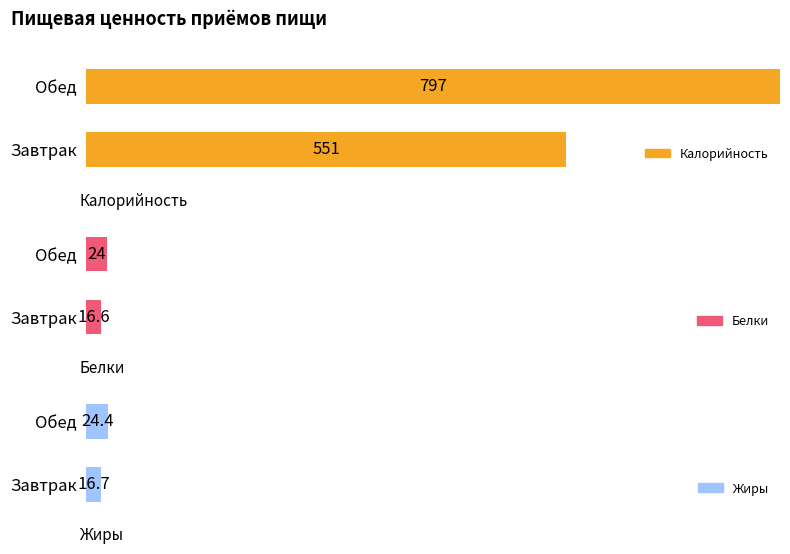

What is the total value across all series at Обед?

845.4